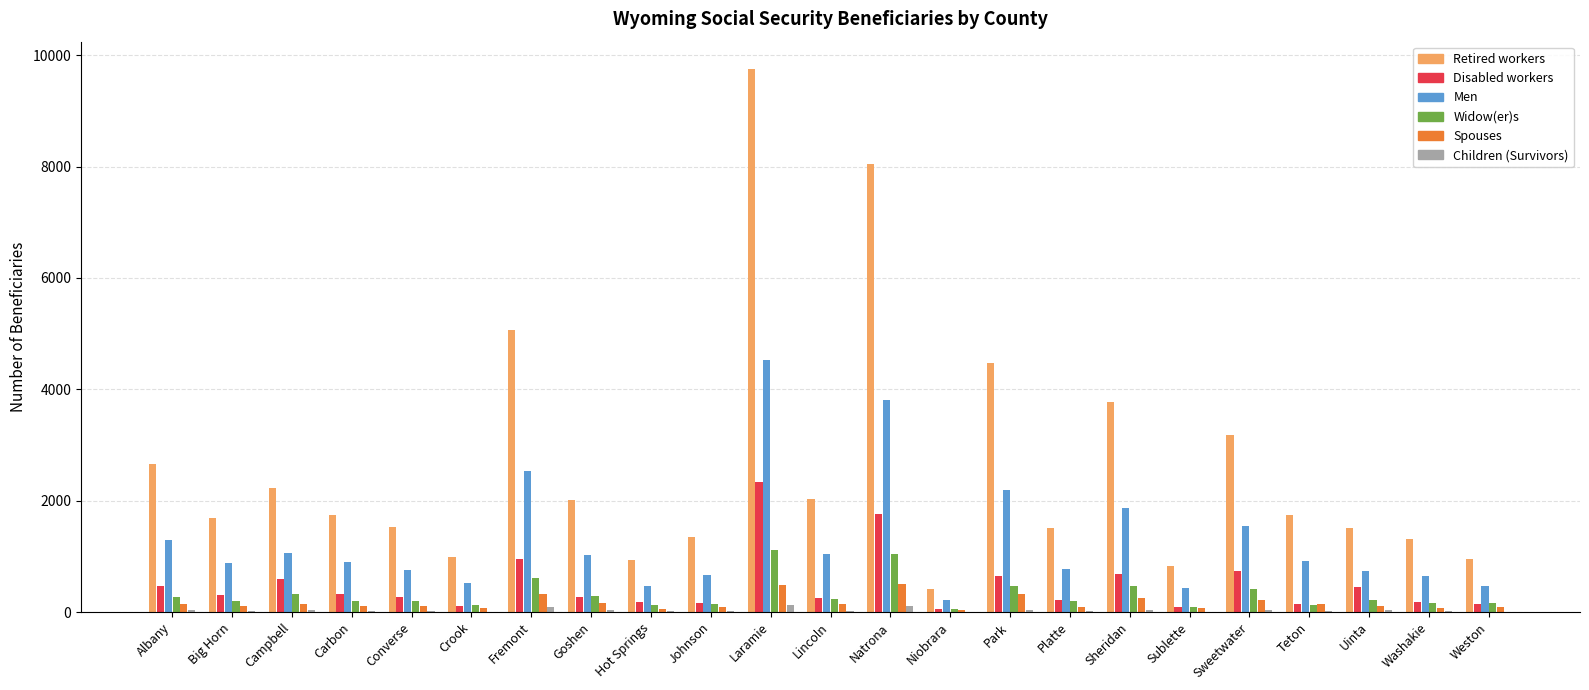

Are the bars horizontal?

No